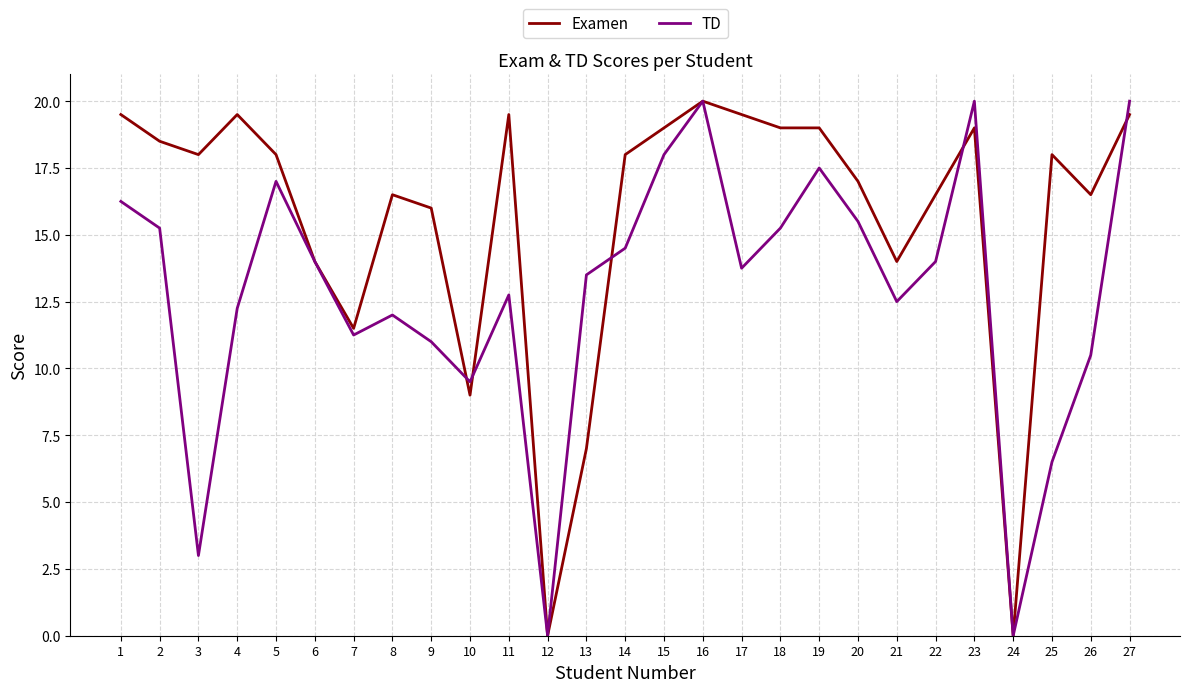

What is the total value across all series at 15?

37.0